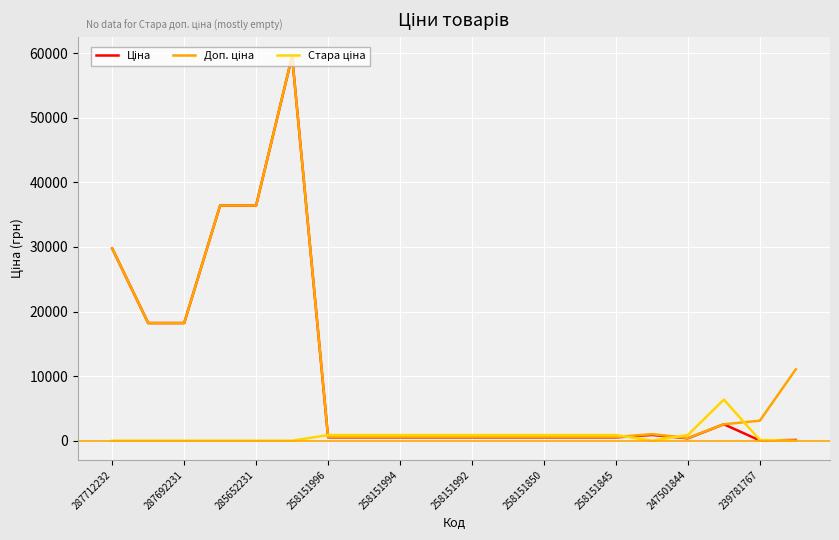

Does the chart display data point markers on the line(s)?

No